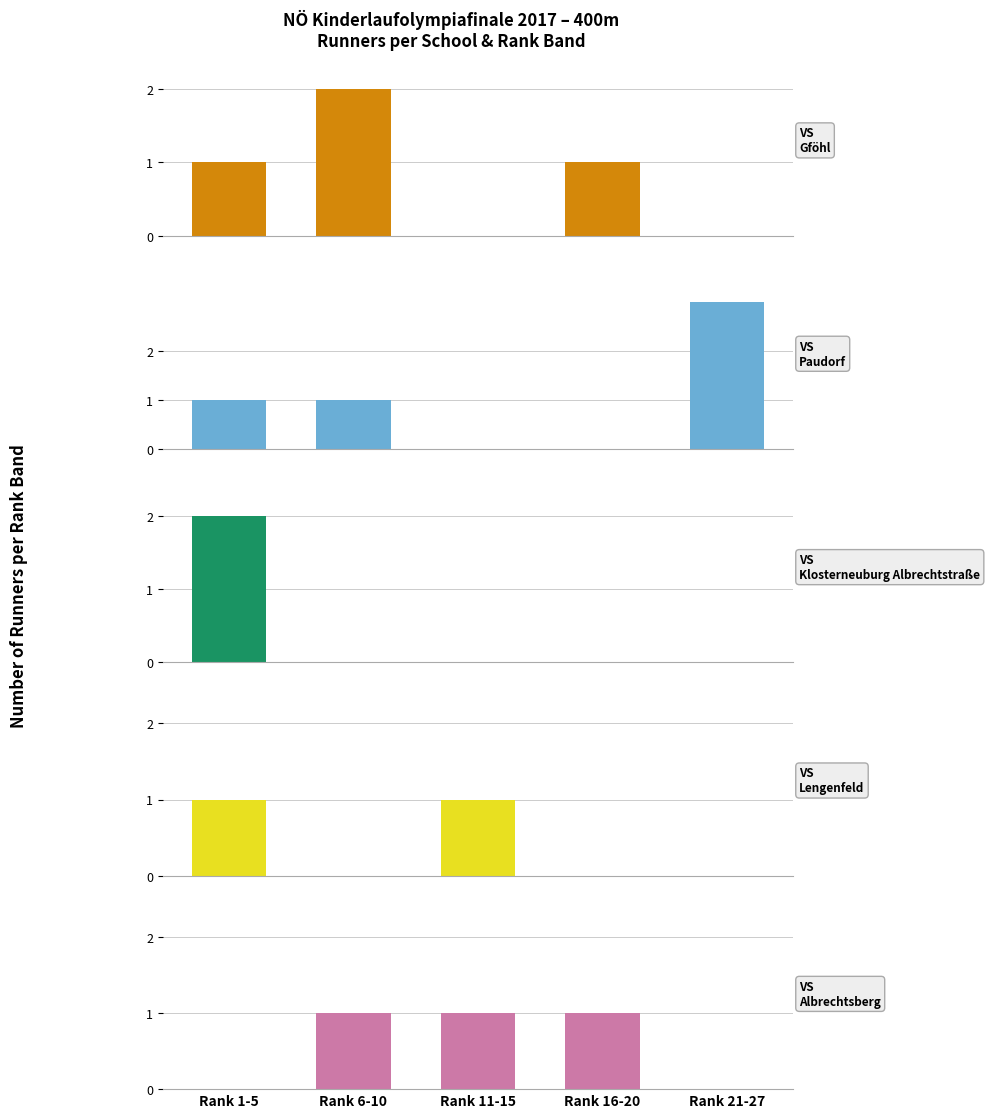

Reading left to right, extract all data points from this chart.

VS Gföhl: 1	2	0	1	0
VS Paudorf: 1	1	0	0	3
VS Klosterneuburg Albrechtstraße: 2	0	0	0	0
VS Lengenfeld: 1	0	1	0	0
VS Albrechtsberg: 0	1	1	1	0